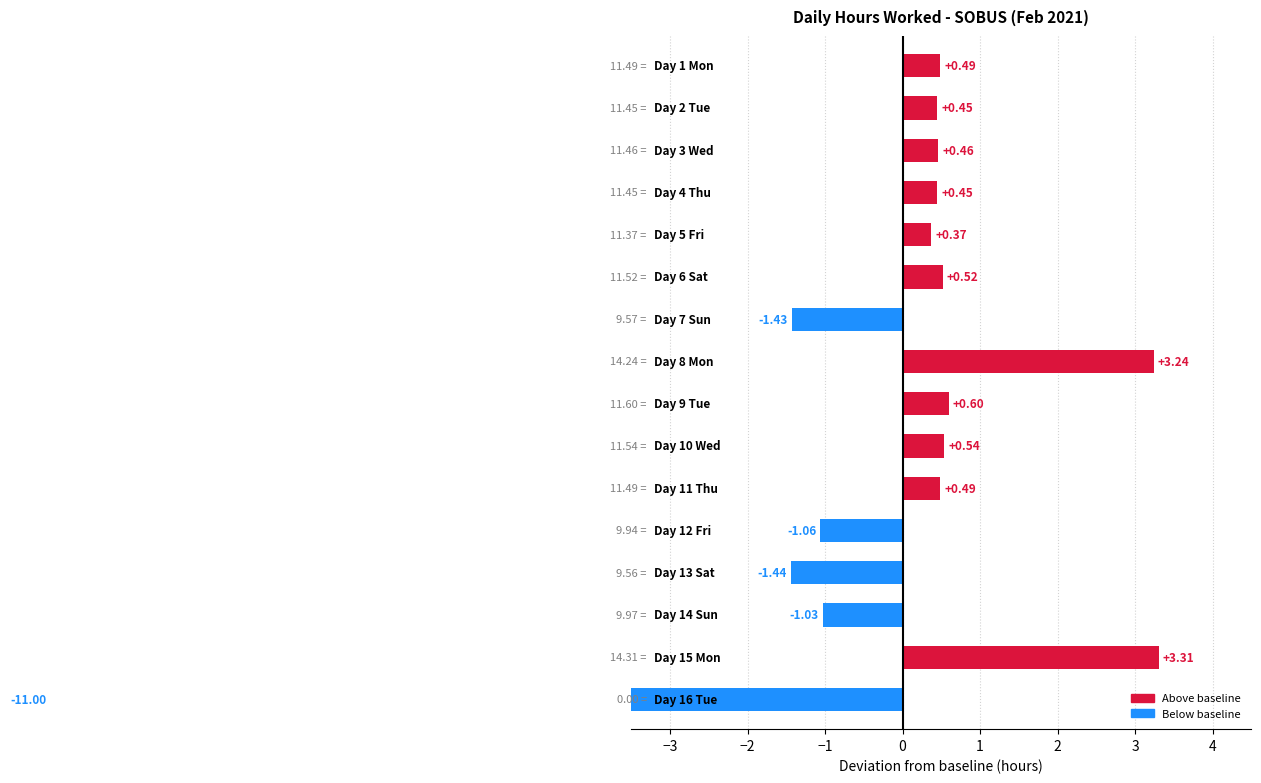

What is the average value?

-0.3